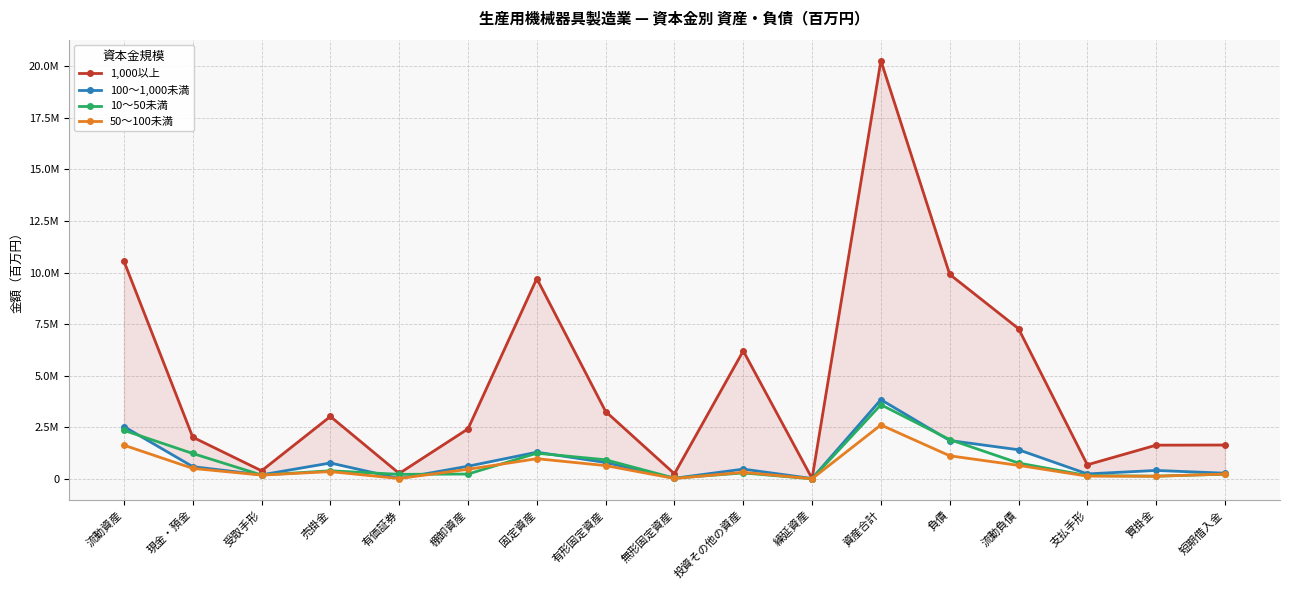

How many distinct data groups are displayed?

4